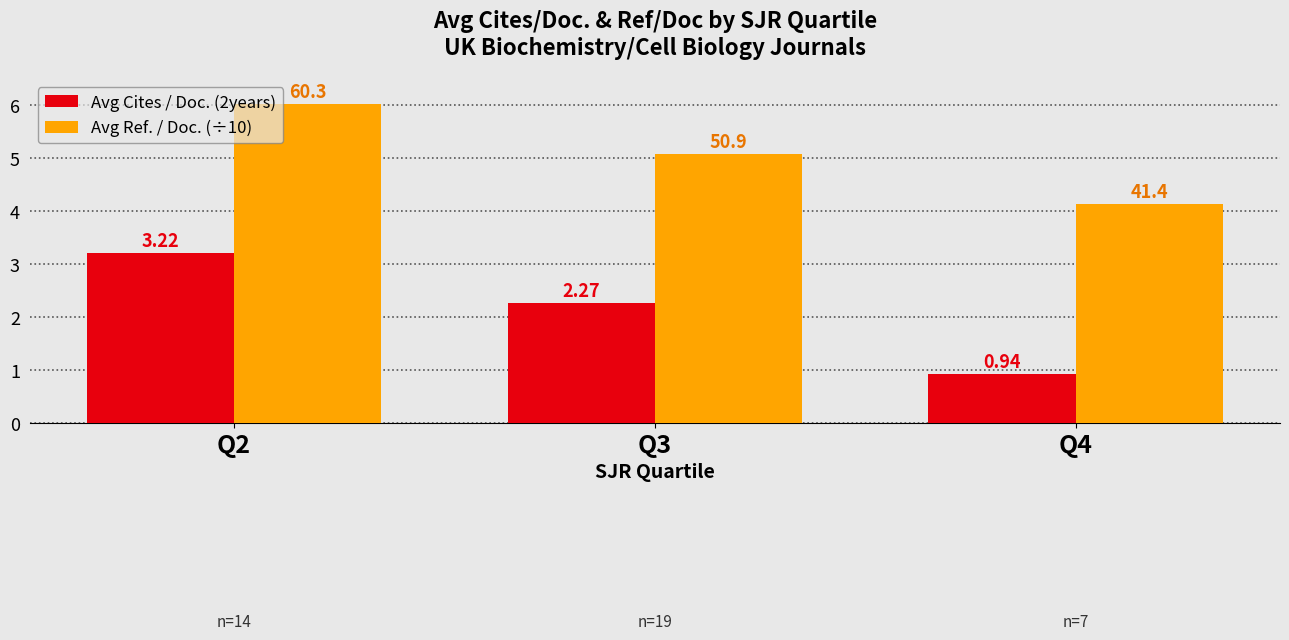

Rank the series by their average value, from lowest to highest.

Avg Cites / Doc. (2years), Avg Ref. / Doc. (÷10)